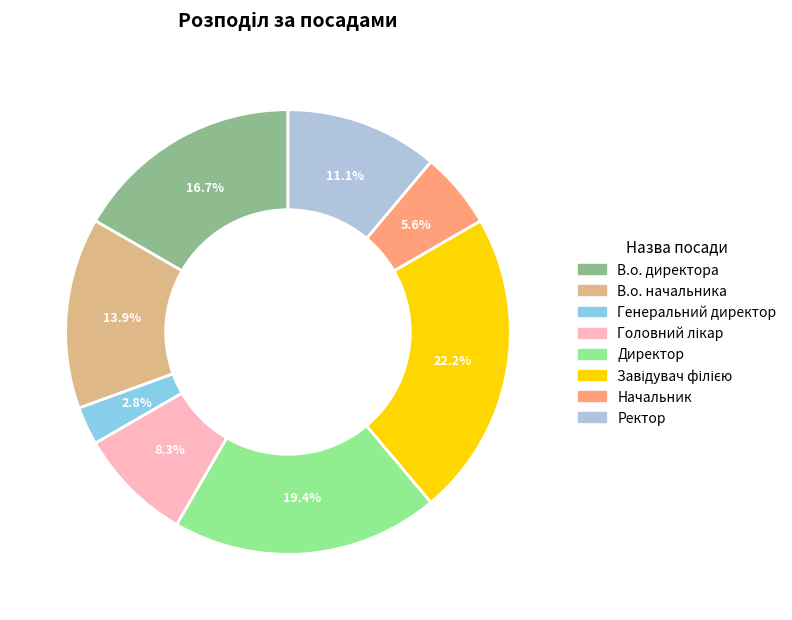

Is there a majority slice in this chart?

No